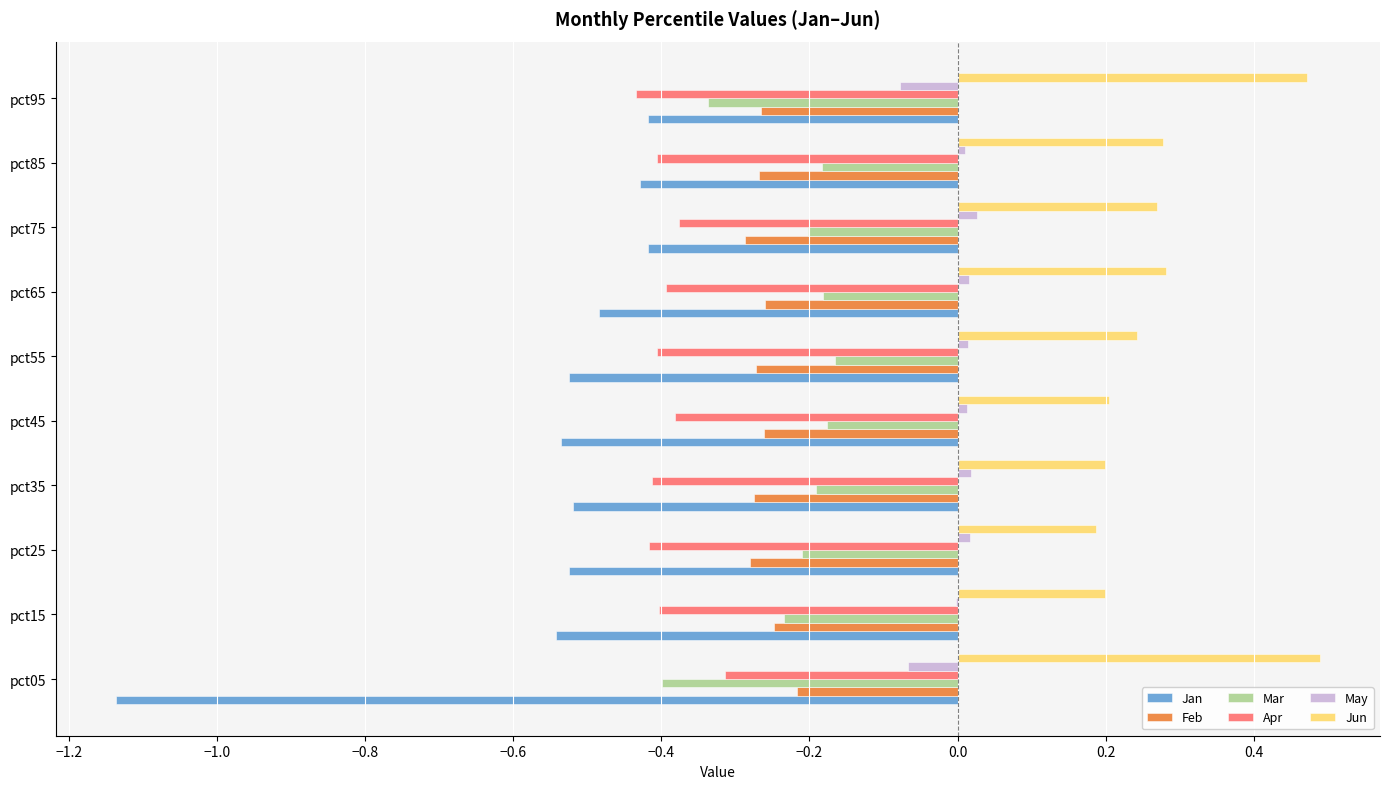

The value of Mar at pct25 is -0.1. True or false?

False